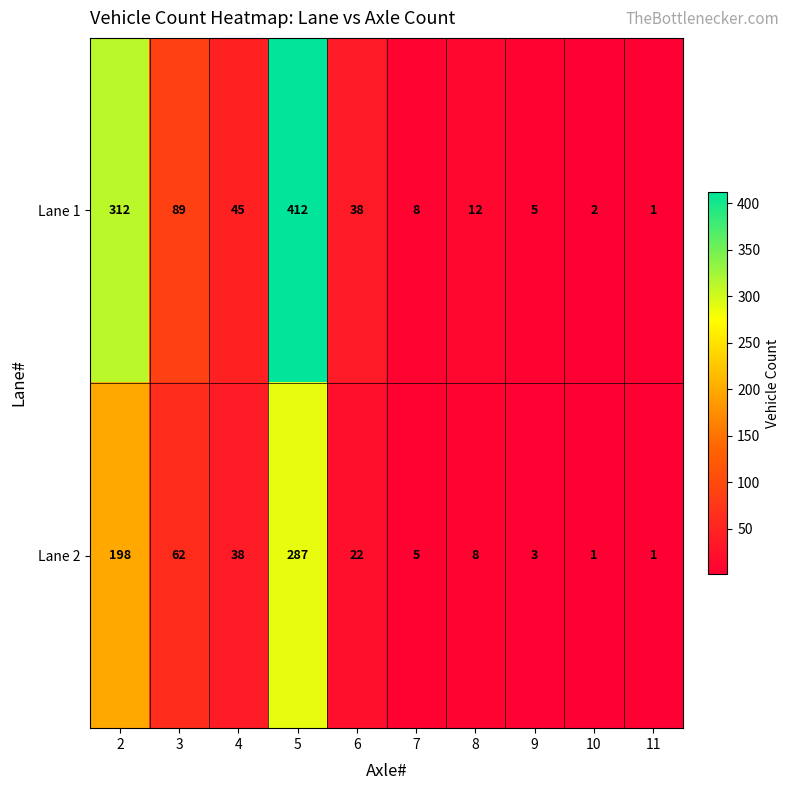

At which category is the sum across all series the highest?

5